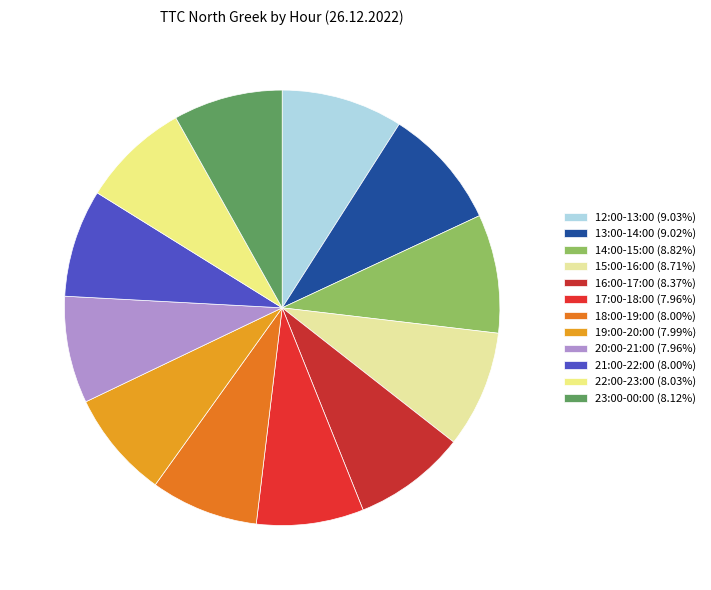

True or false: 12:00-13:00 accounts for 9% of the total.

True